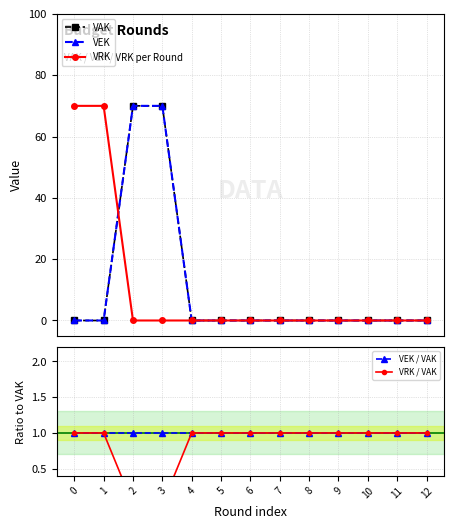

Is it true that VAK equals 0 at 5?

True